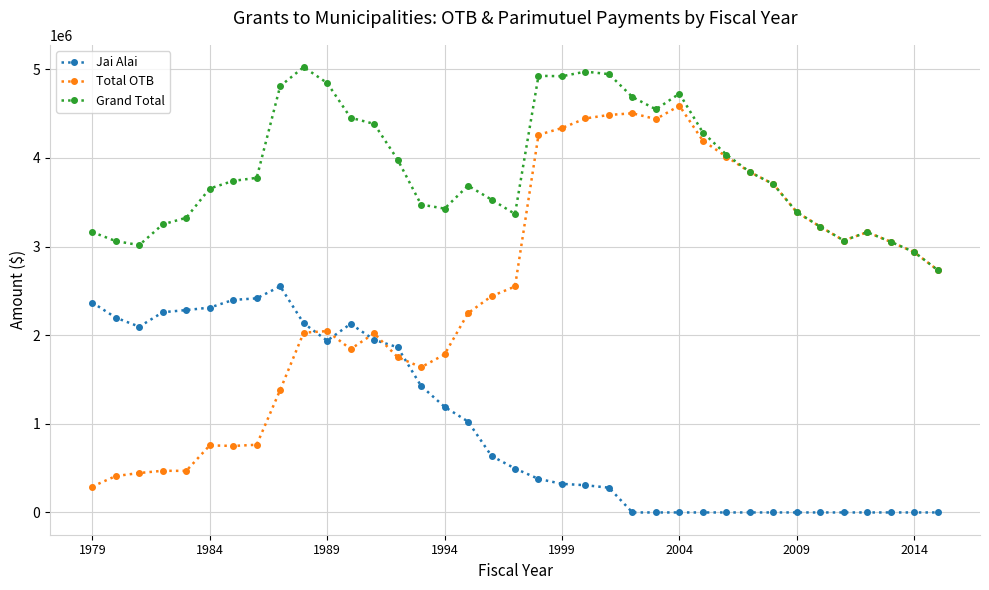

True or false: Grand Total and Jai Alai cross at least once.

False